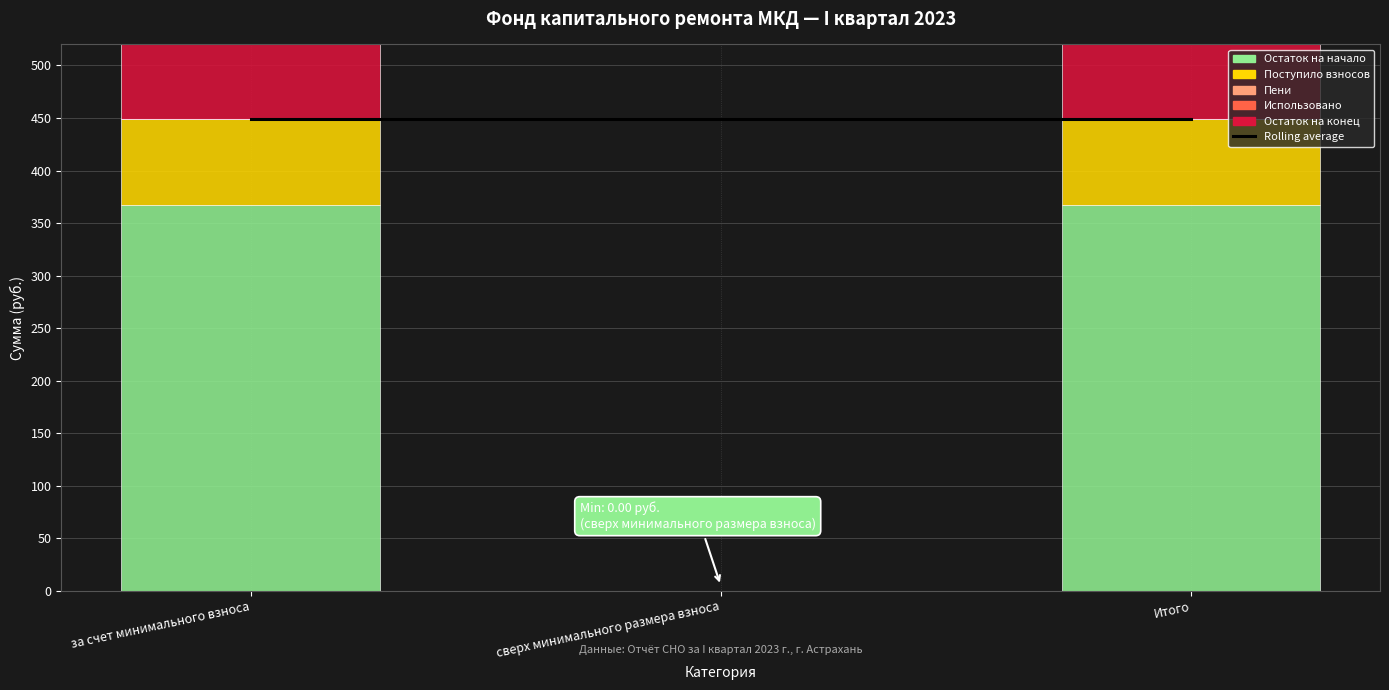

Which series has the widest spread of values?

Остаток на конец